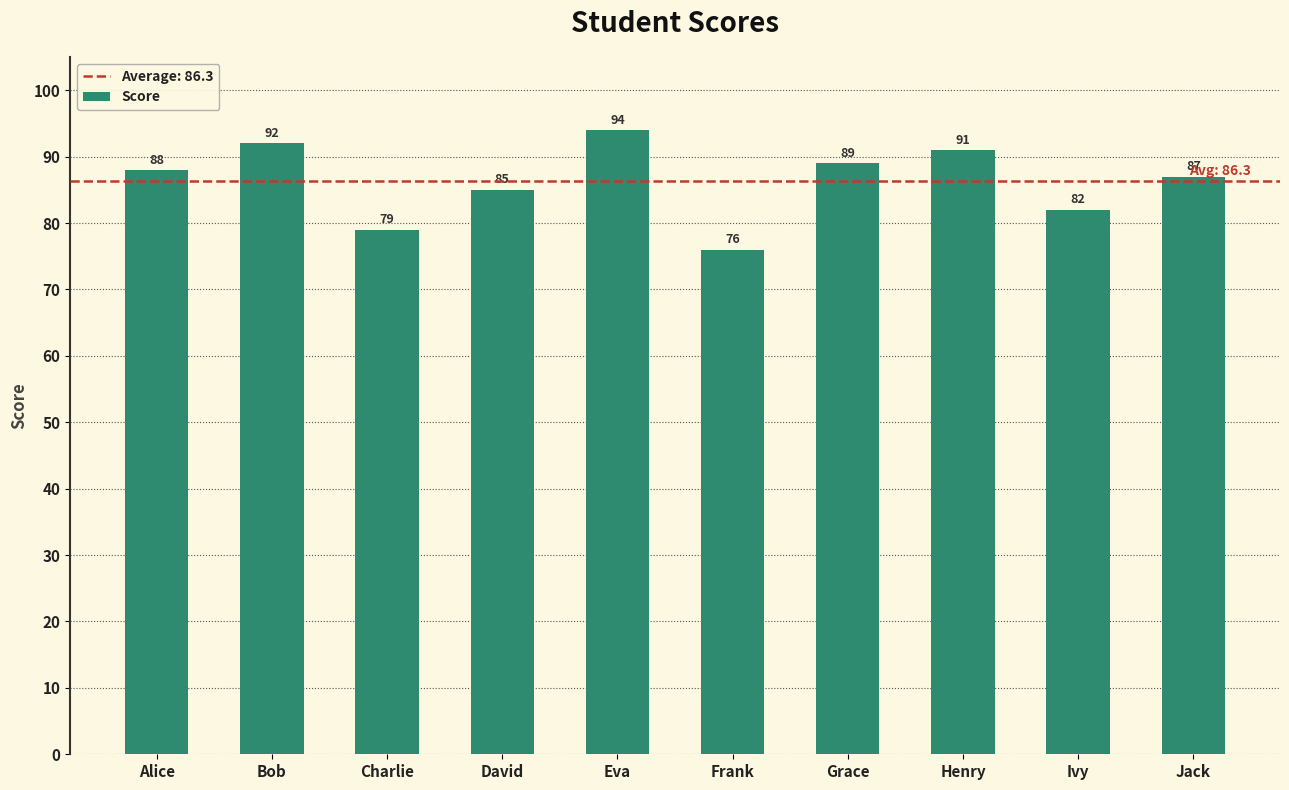

Approximately how many times larger is the value at Ivy compared to Frank?

1.1